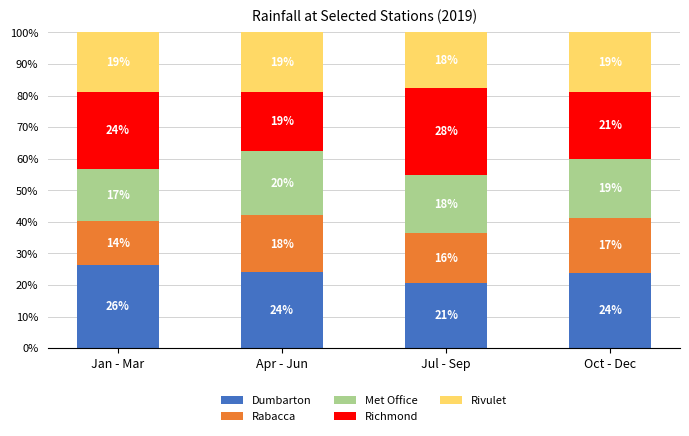

The Dumbarton series shows 20.6 at Jul - Sep. True or false?

True